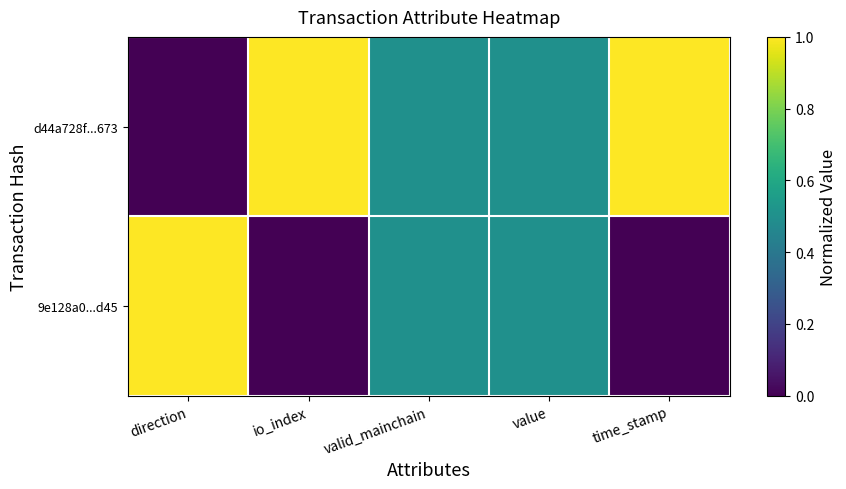

List the series in order of their peak value, highest first.

d44a728f...673, 9e128a0...d45